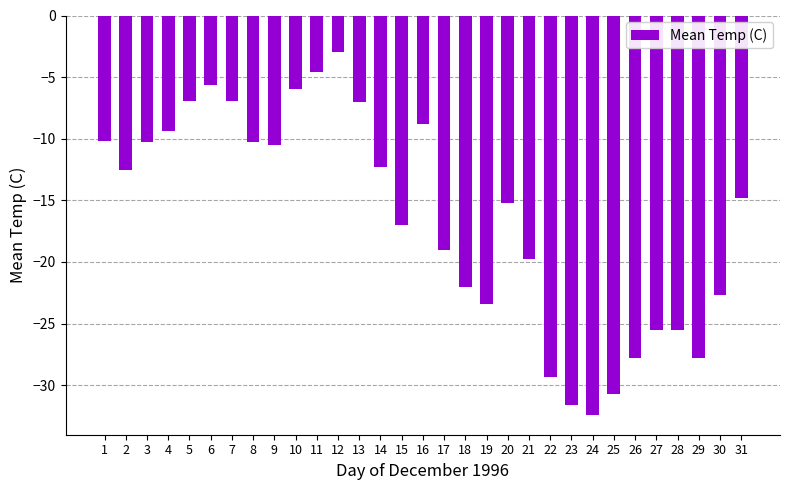

How many bars are there in total?

31